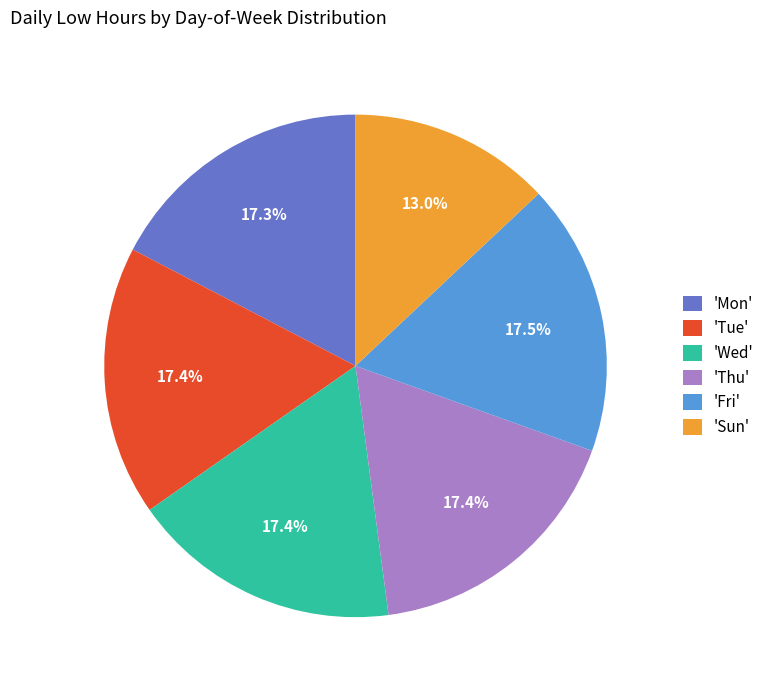

Does 'Wed' account for over 50% of the chart?

No